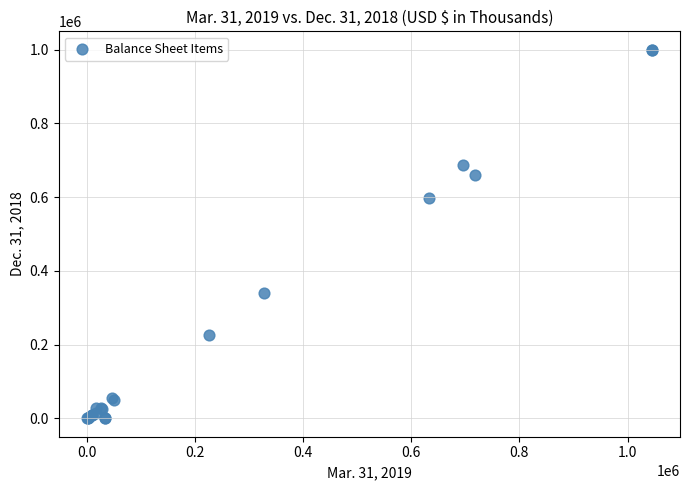

What Y value in the scatter plot is closest to 499688?

598622